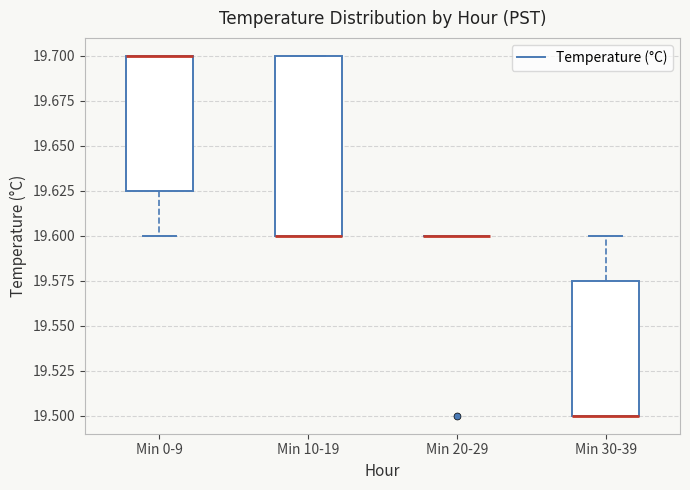

Reading left to right, transcribe this box plot: for each box, give where its median line is, the range the box spans, and where its two whiskers end, as read against the y-axis. The values are not printed on the chart, so give them approximately, as read against the axis.

Min 0-9: median 19.700 (drawn on the box's upper edge), box 19.625 to 19.700, whiskers 19.600 to 19.700
Min 10-19: median 19.600 (drawn on the box's lower edge), box 19.600 to 19.700, whiskers 19.600 to 19.700
Min 20-29: box collapsed to a line at 19.600, whiskers 19.600 to 19.600
Min 30-39: median 19.500 (drawn on the box's lower edge), box 19.500 to 19.575, whiskers 19.500 to 19.600